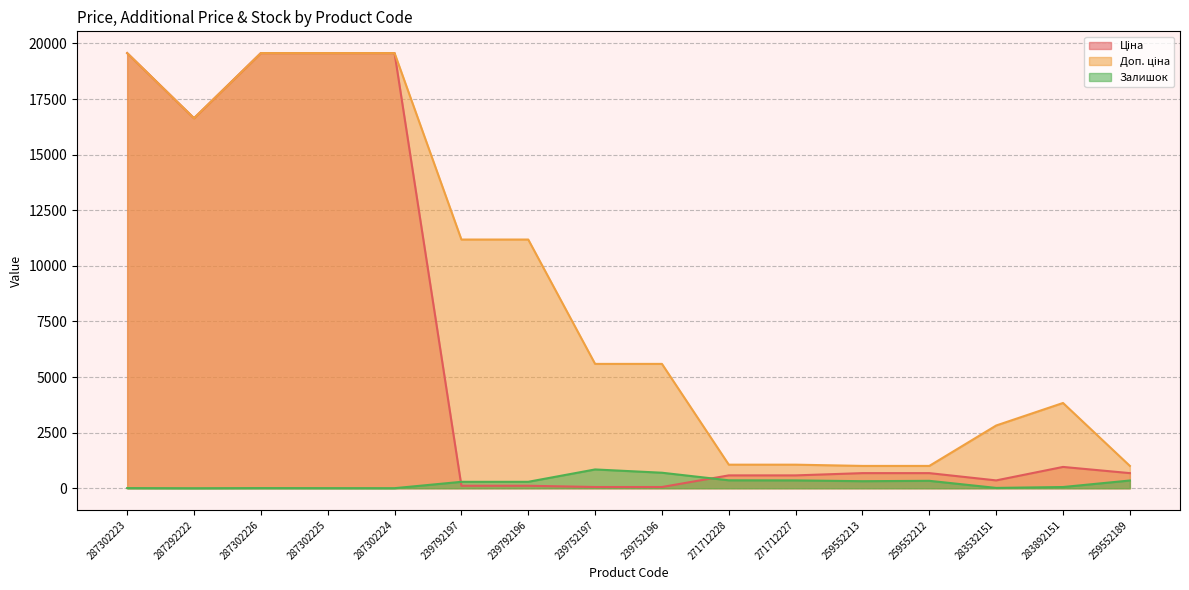

What is the total value across all series at 287302226?

39136.8